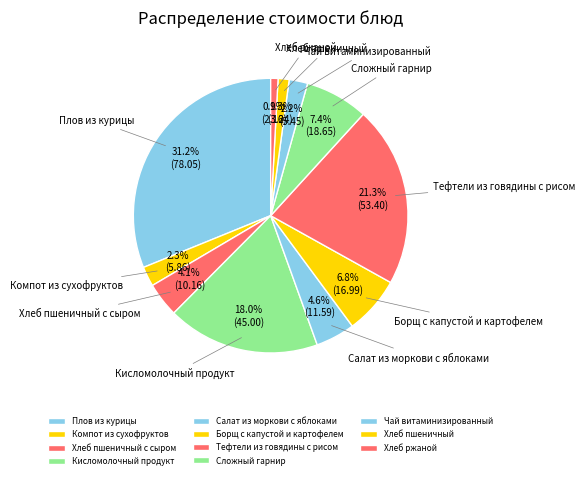

The Хлеб ржаной slice represents 1% of the pie. True or false?

True